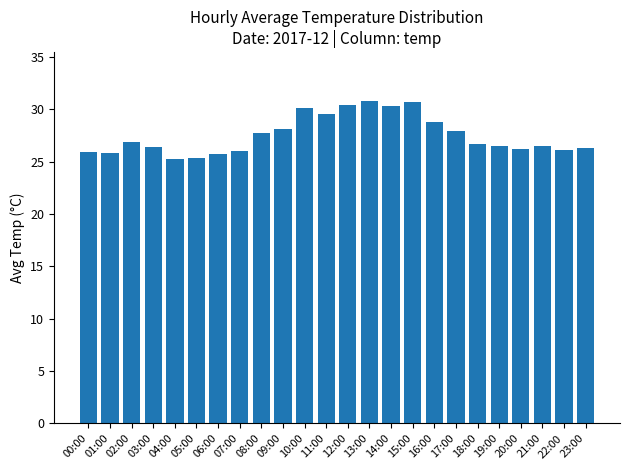

Are the bars horizontal?

No